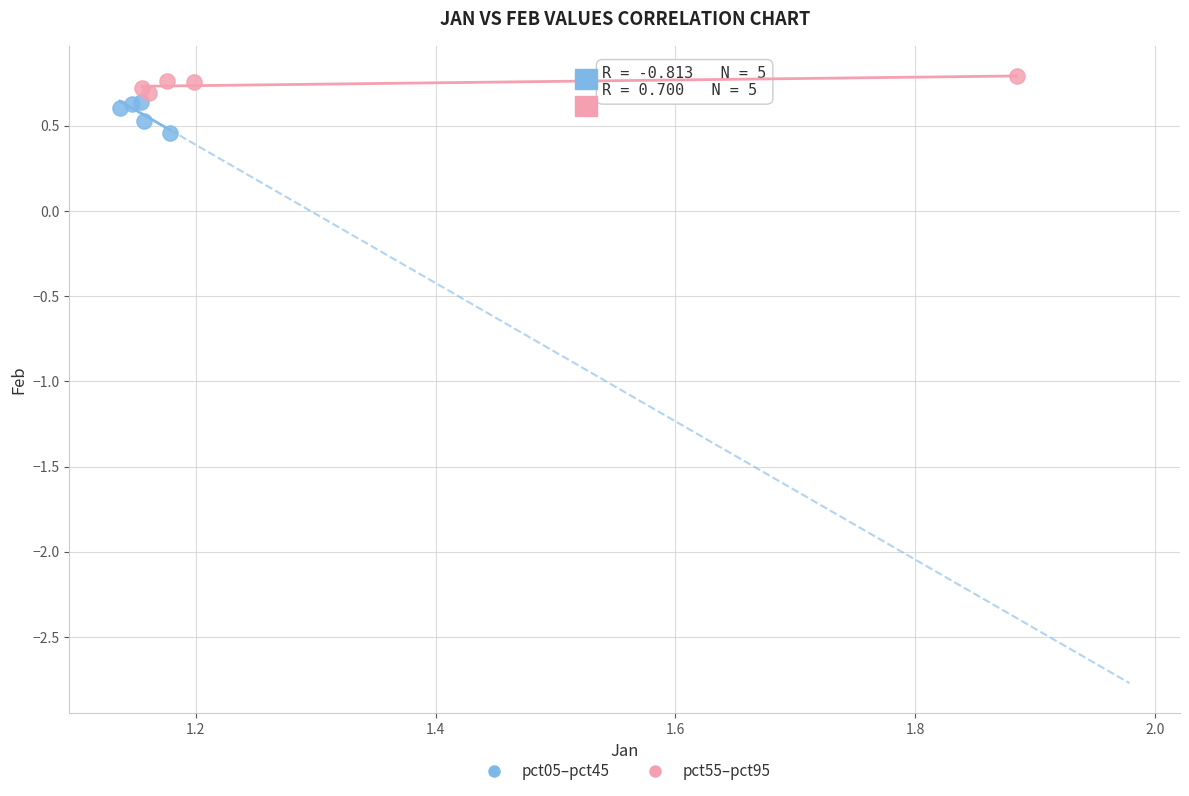

Which series contains the lowest Y value?

pct05–pct45